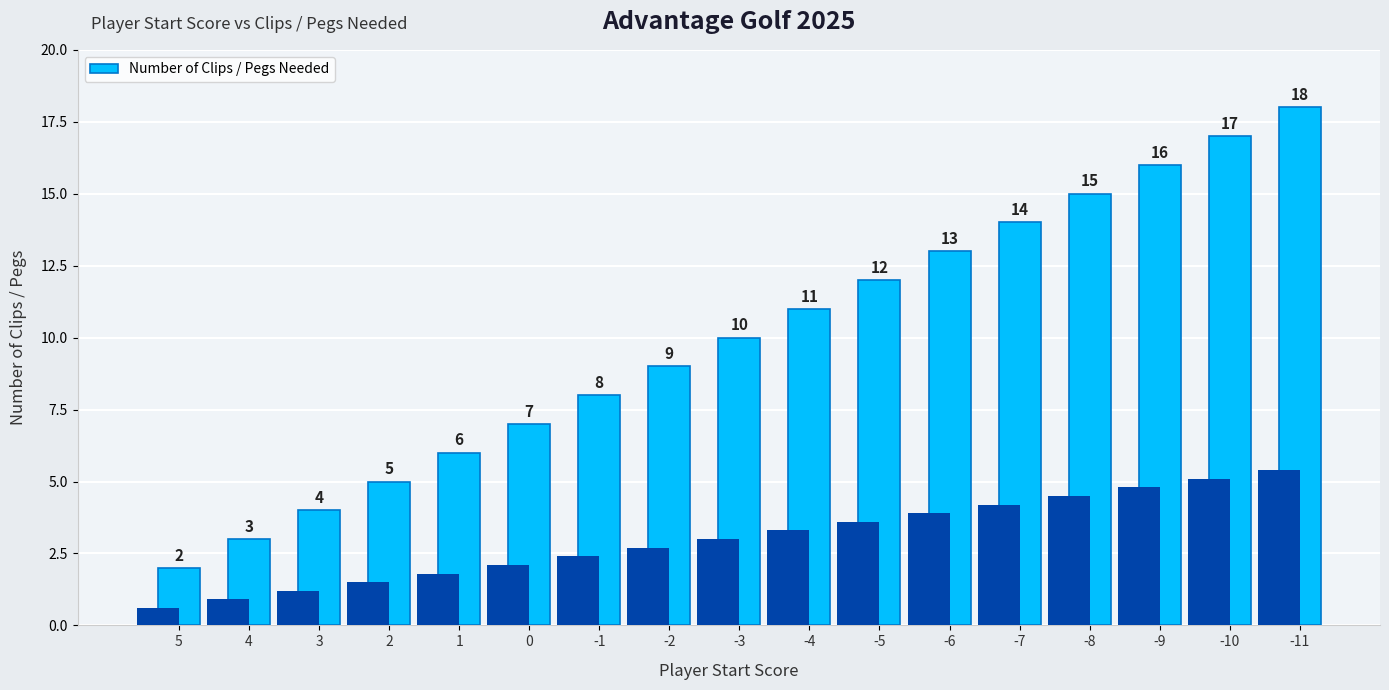

How many data points are less than 10?

8